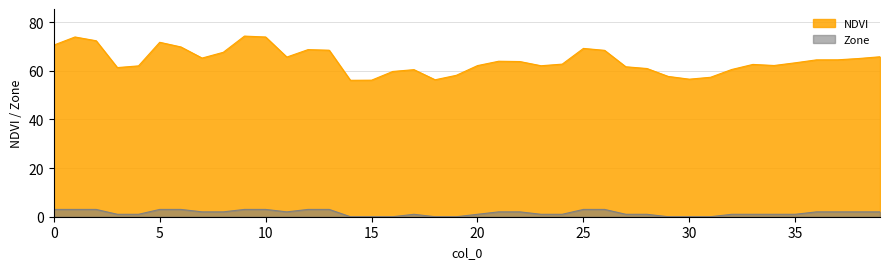

At which category is the sum across all series the highest?

9